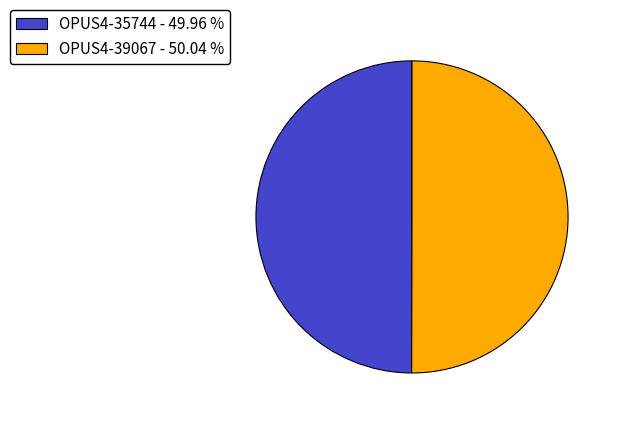

Do OPUS4-35744 - 49.96 % and OPUS4-39067 - 50.04 % together represent more than half of the pie?

Yes